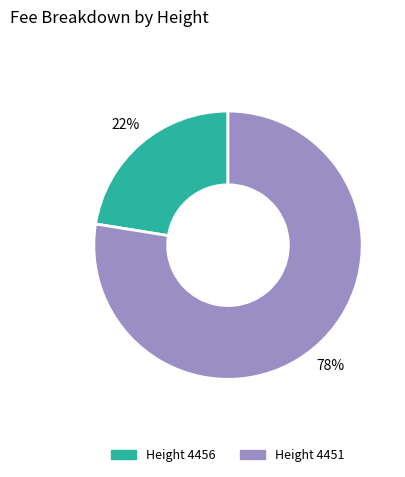

Does any single category account for the majority?

Yes